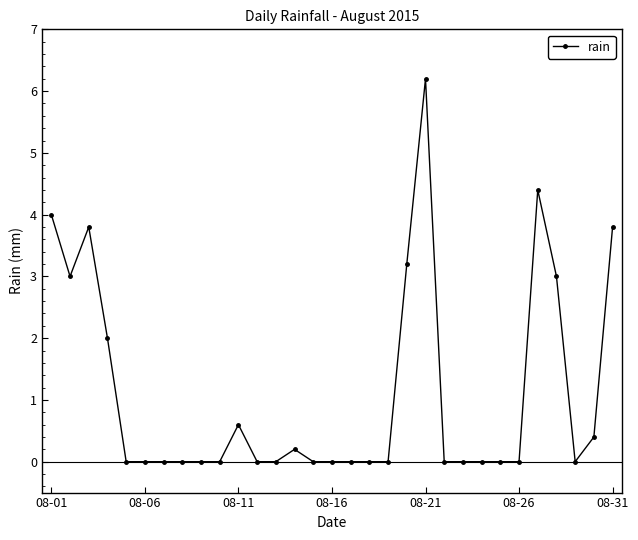

True or false: the data has more than 1 interior local peaks.

True